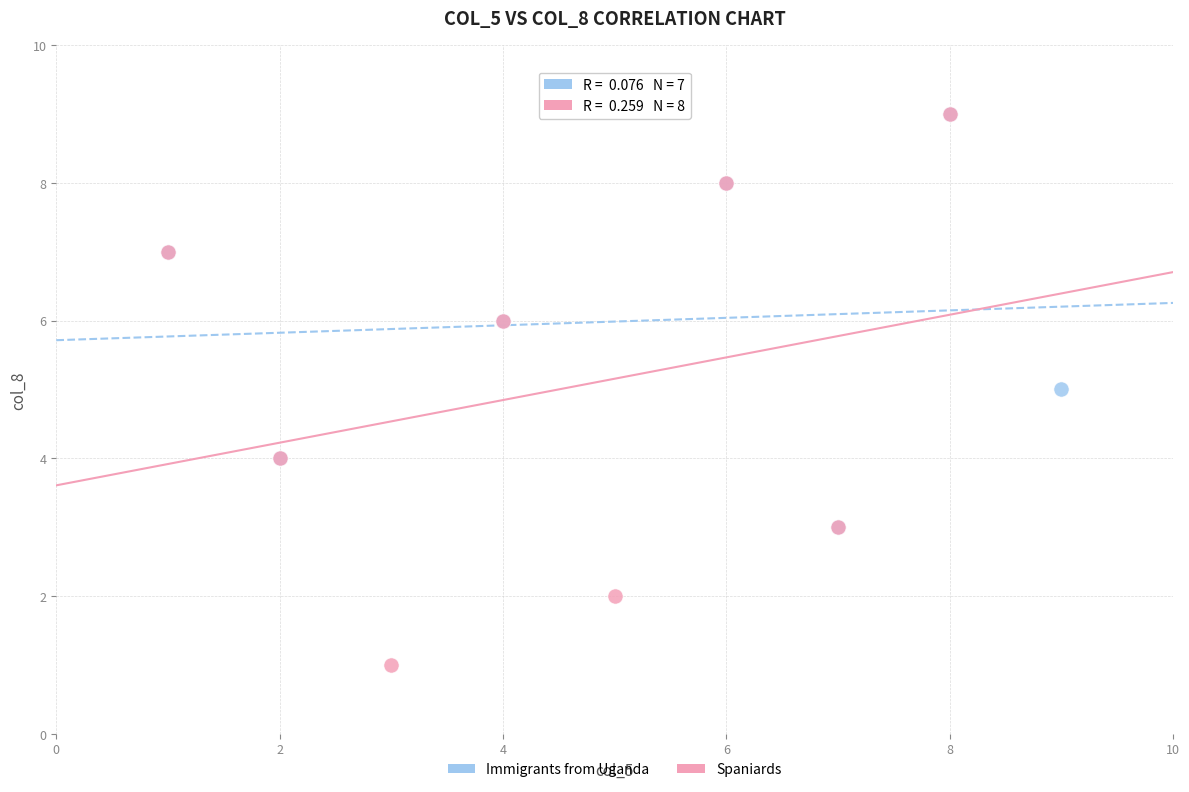

Which series has the widest spread of Y values?

Spaniards